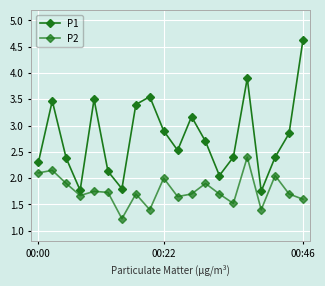

True or false: P2 has more than 2 points higher than both neighbors.

True